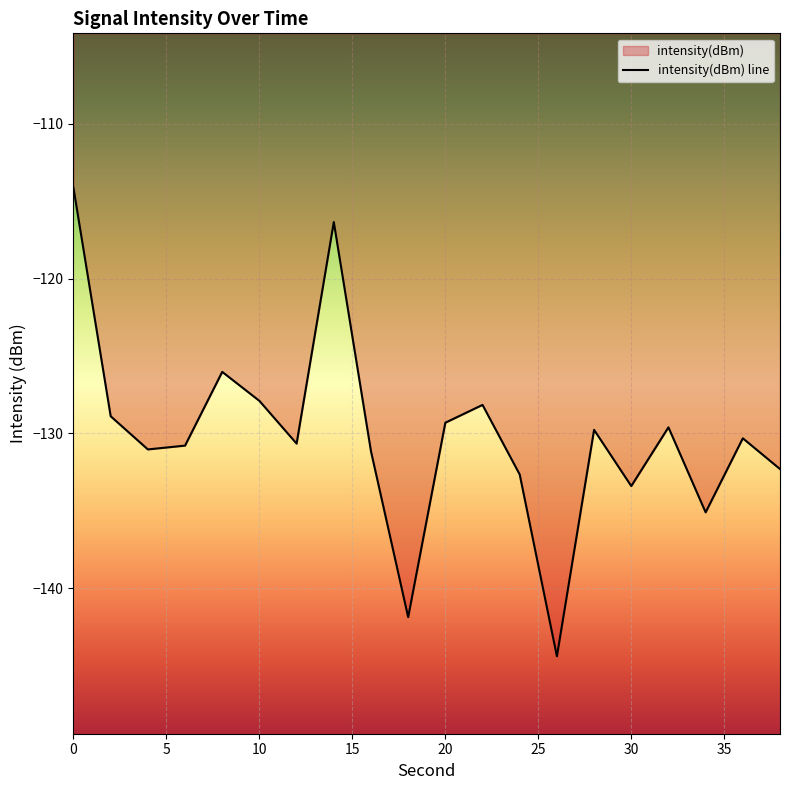

Which has a higher value, 36 or 32?

32